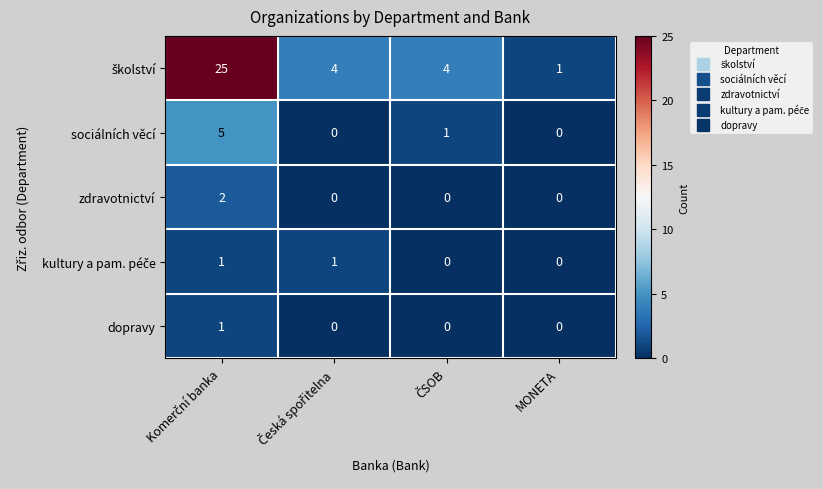

How many positive values does the zdravotnictví series have?

1